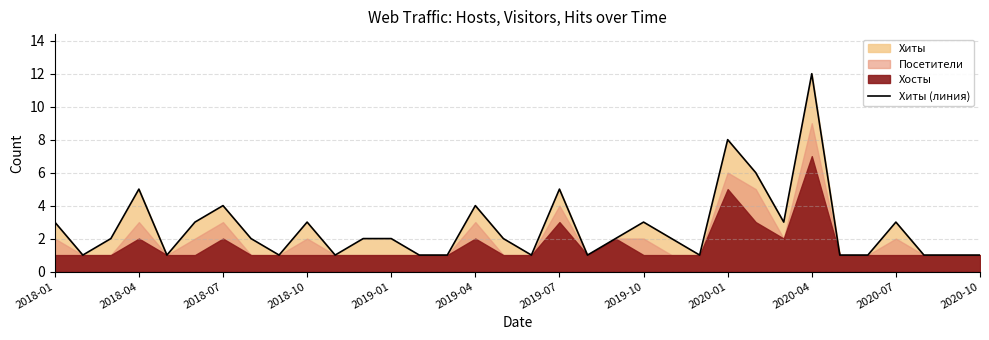

Reading left to right, extract all data points from this chart.

3	1	2	5	1	3	4	2	1	3	1	2	2	1	1	4	2	1	5	1	2	3	2	1	8	6	3	12	1	1	3	1	1	1